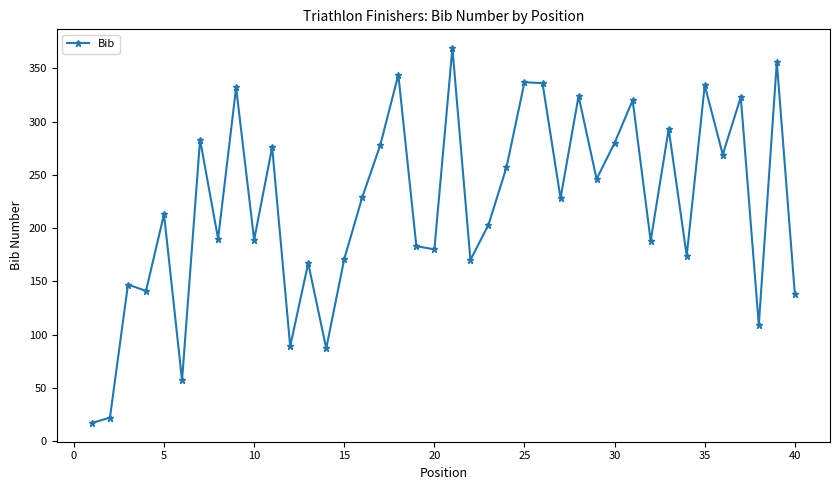

What is the minimum value shown in the chart?

17